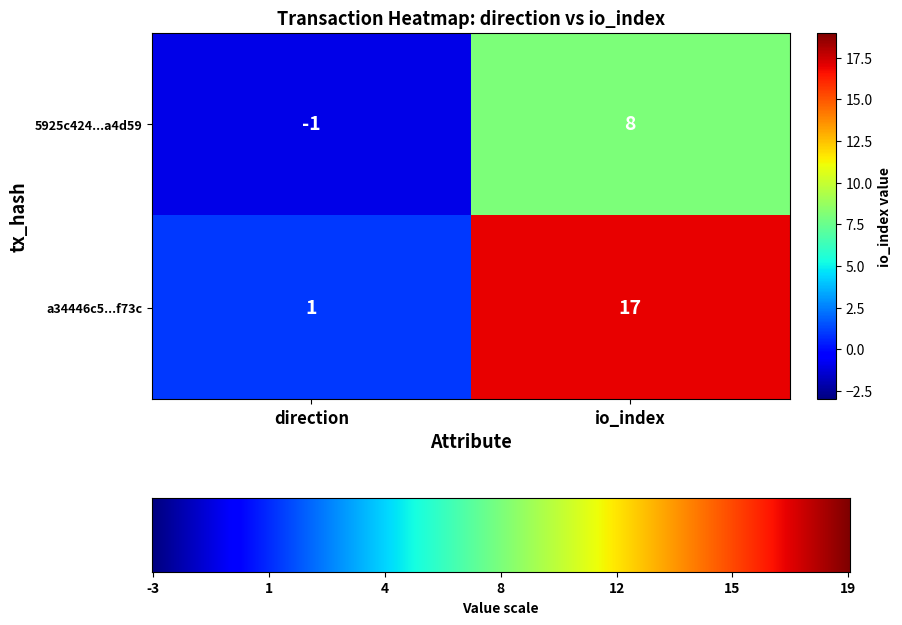

At direction, list the series in order from largest to smallest.

a34446c5...f73c, 5925c424...a4d59